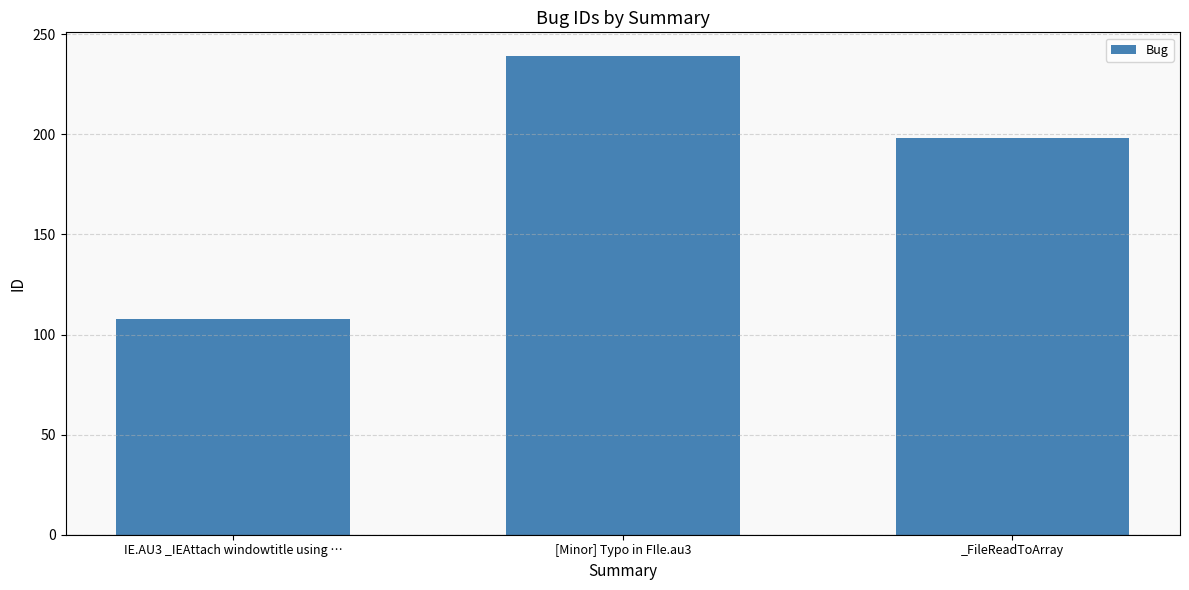

Reading left to right, extract all data points from this chart.

IE.AU3 _IEAttach windowtitle using …=108	[Minor] Typo in FIle.au3=239	_FileReadToArray=198